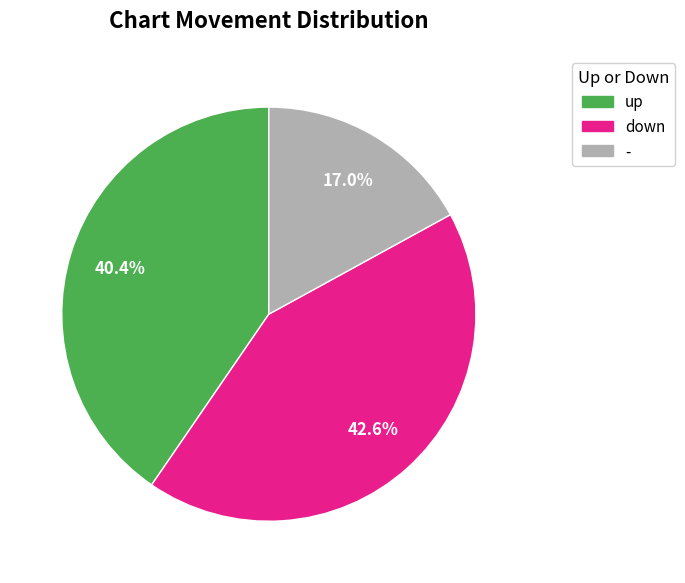

Is the sum of up and down greater than half?

Yes